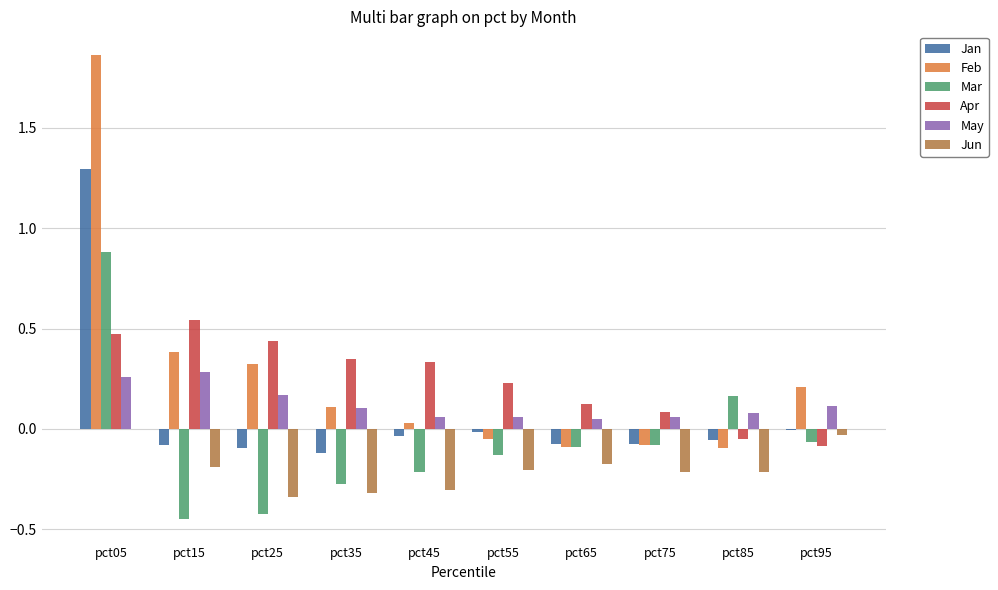

At which category is the sum across all series the highest?

pct05